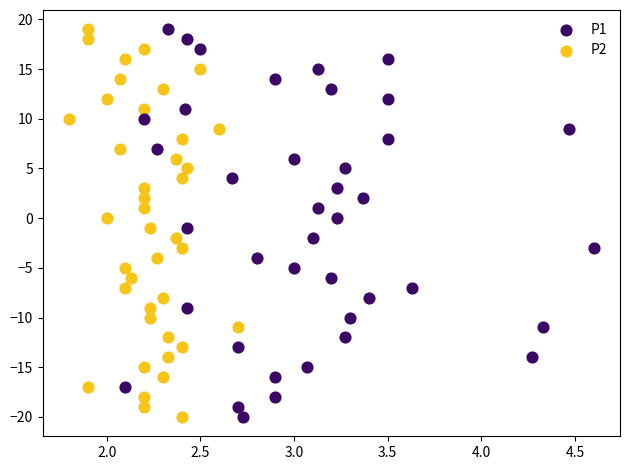

What are all the series names shown in the legend?

P1, P2